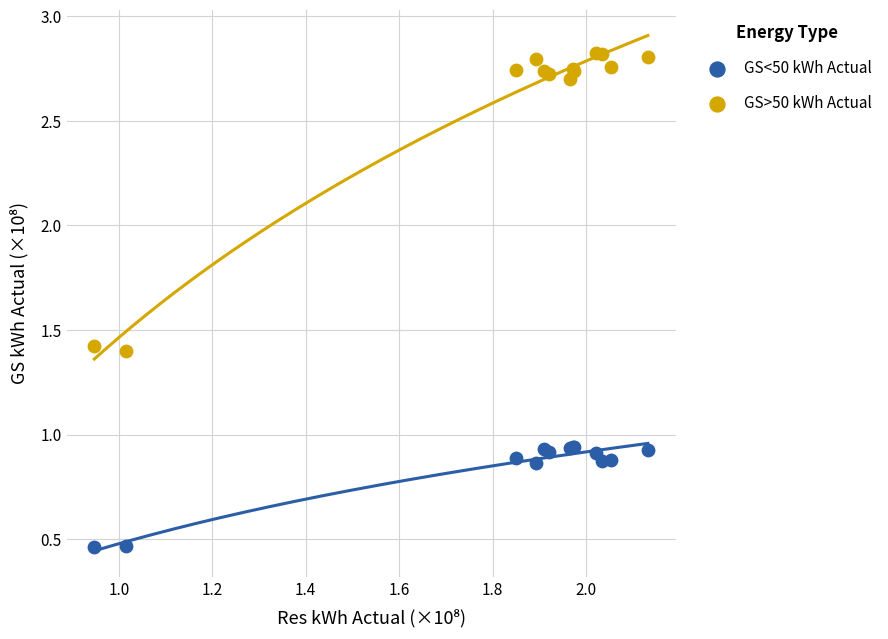

What are all the series names shown in the legend?

GS<50 kWh Actual, GS>50 kWh Actual